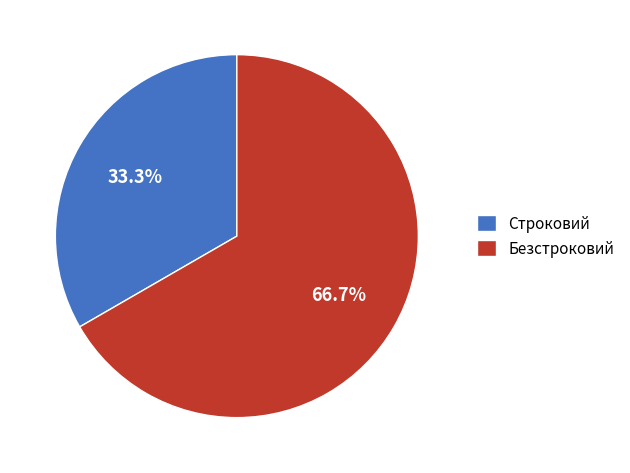

To the nearest percent, what is the difference between the Безстроковий and Строковий slice percentages?

33%